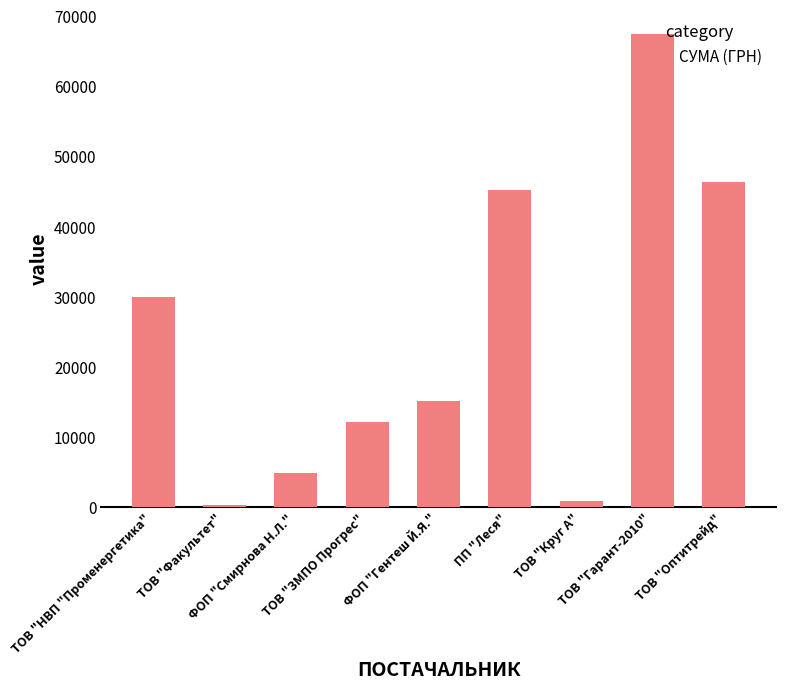

What is the sum of all values?

222465.5